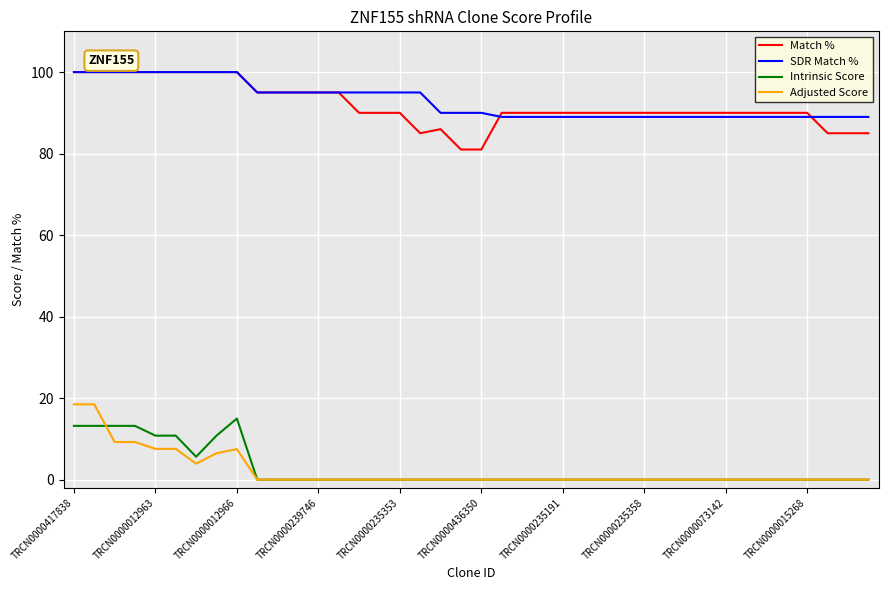

What is the highest value of the Match % series?

100.0